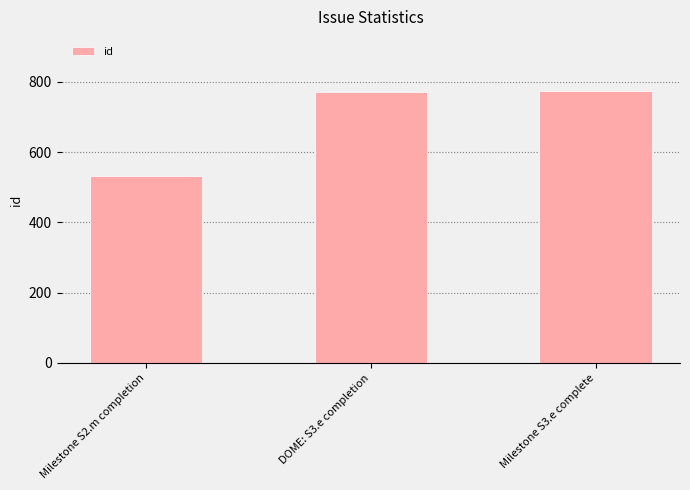

At which label is the value closest to 652?

DOME: S3.e completion